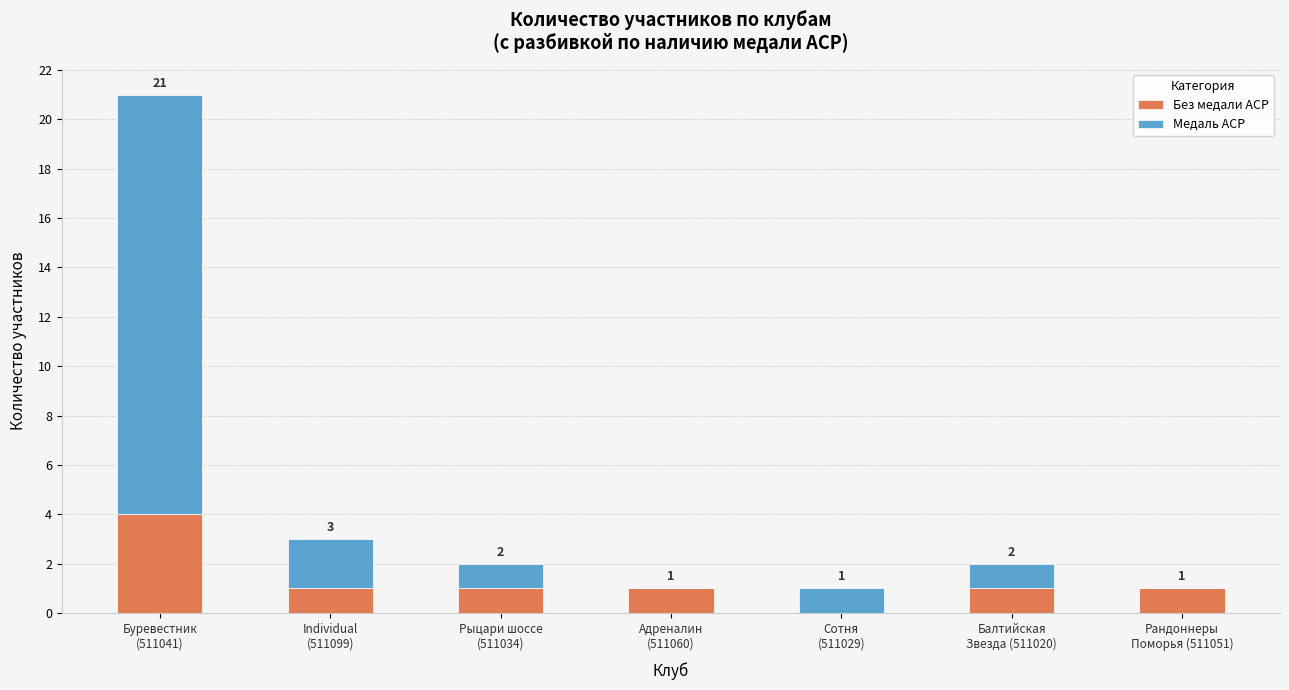

What is the maximum value for Без медали ACP?

4